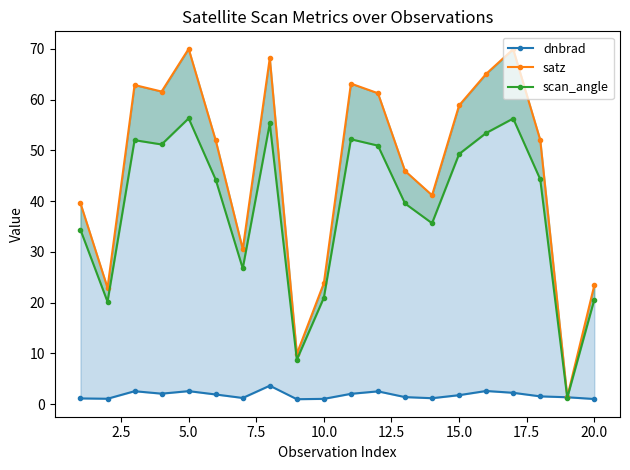

At how many categories does at least one series exceed 2?

19